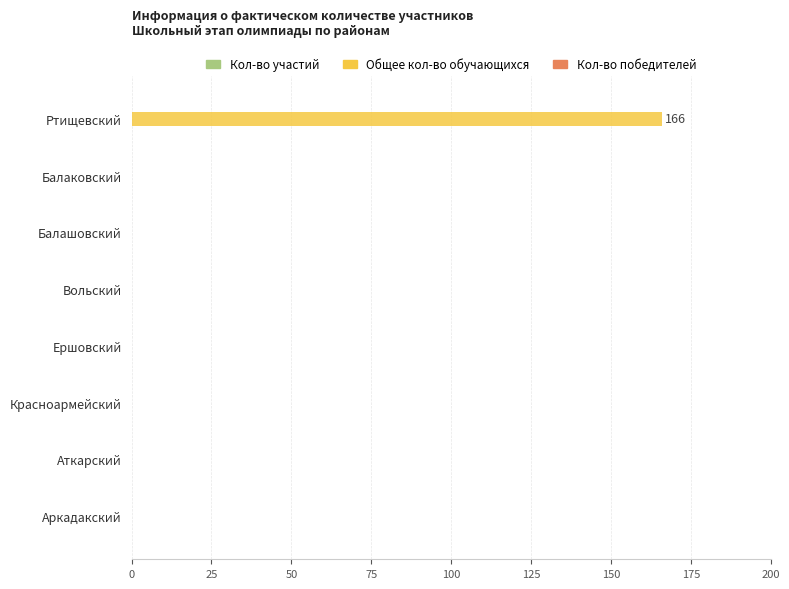

Which label corresponds to the largest value in the chart?

Ртищевский